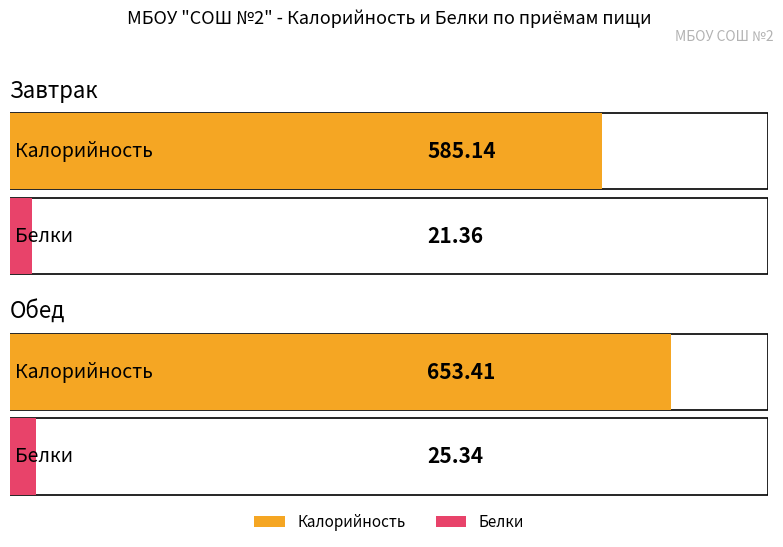

At which label does Белки first exceed 25?

Обед